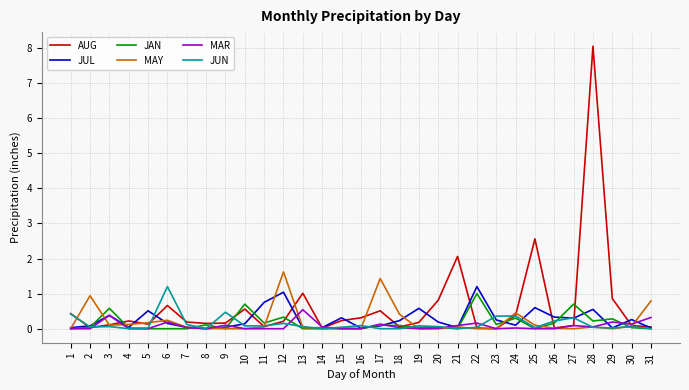

What is the greatest value displayed?

8.1